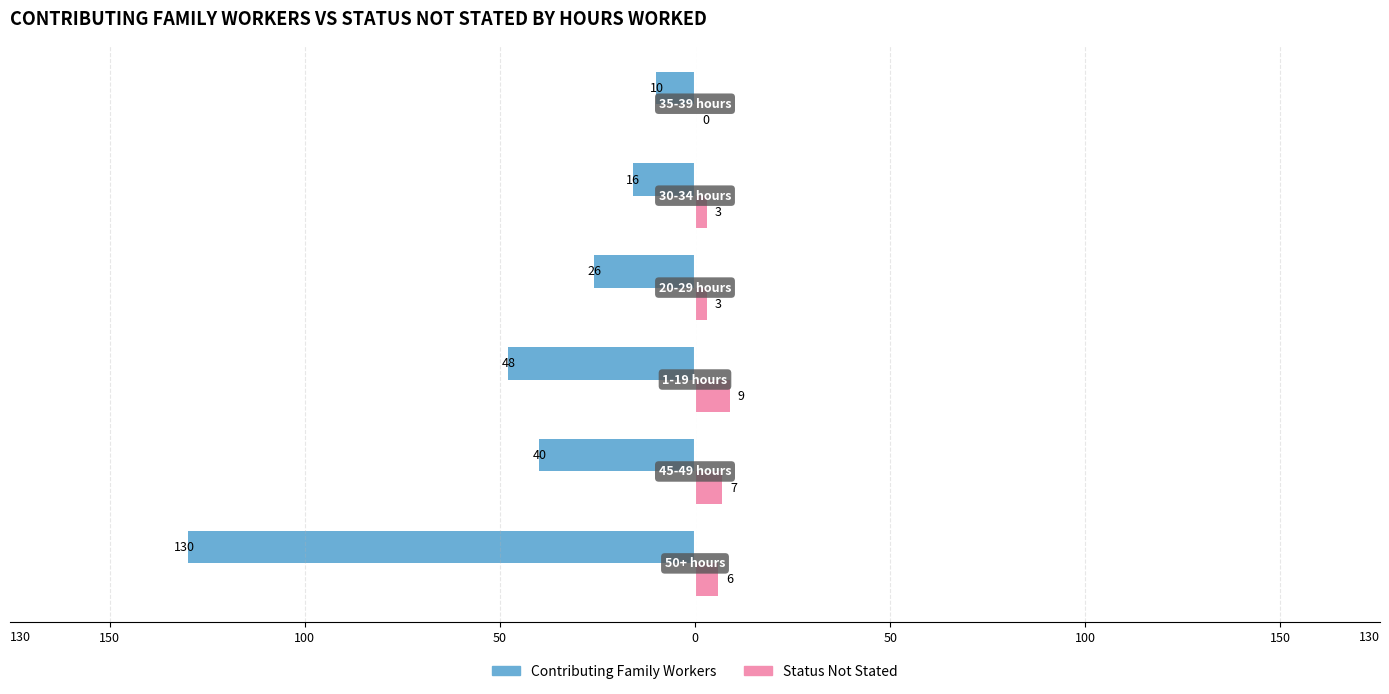

What is the value of the Contributing Family Workers bar at the 1st from the left?

-130